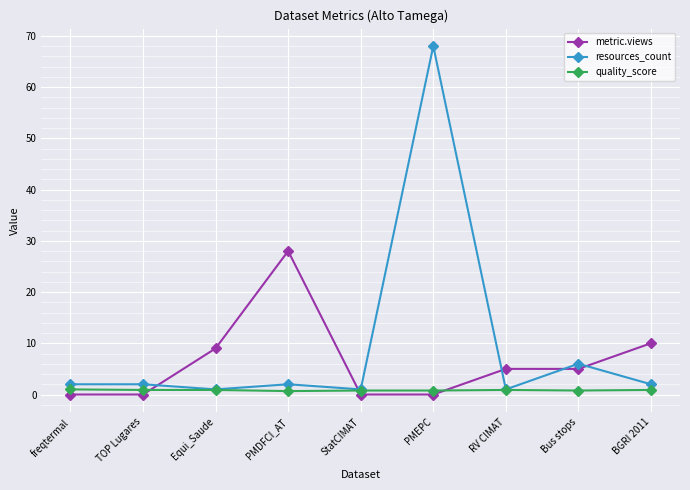

Which series has the widest spread of values?

resources_count